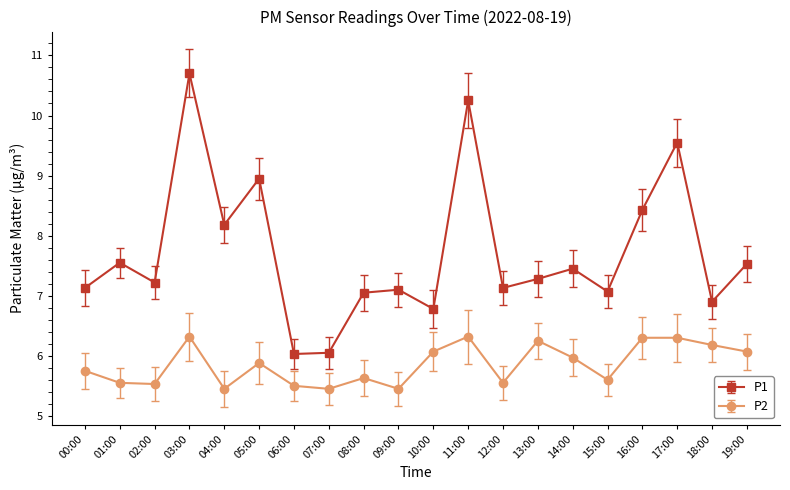

Which series changed the most between 04:00 and 17:00?

P1